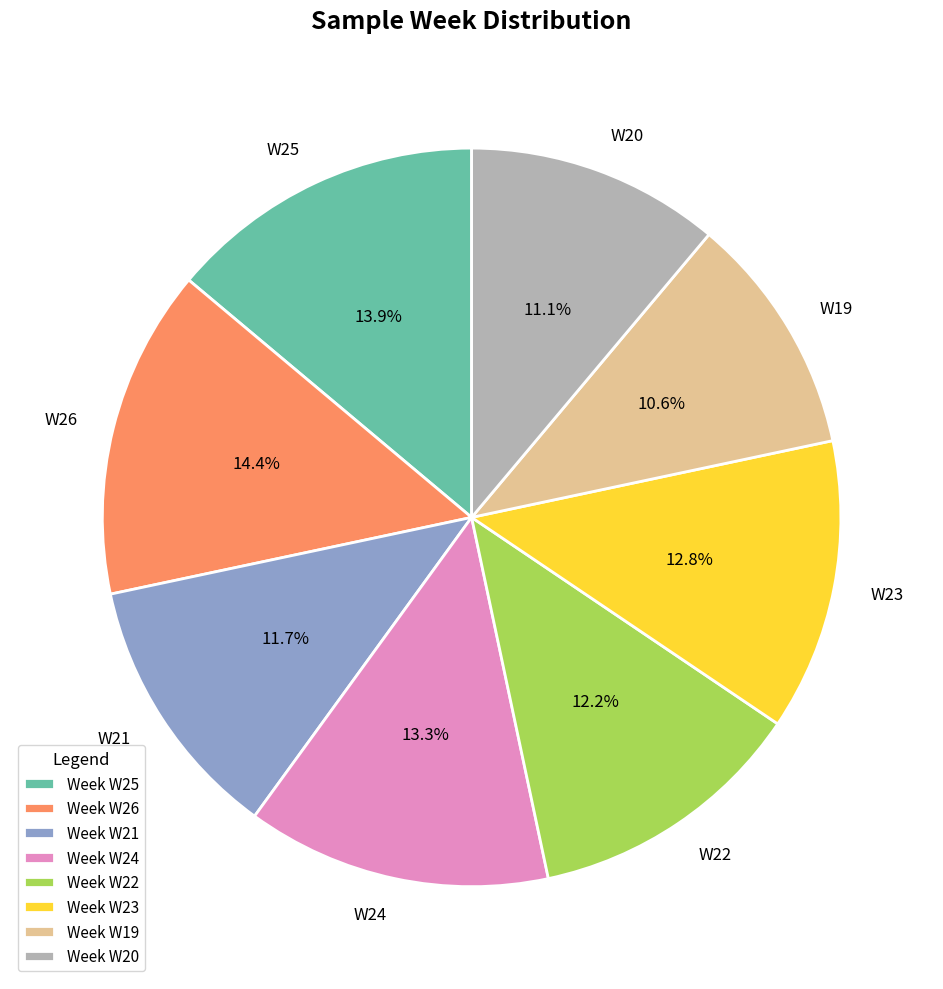

Is it true that W25 is 14% of the pie?

True